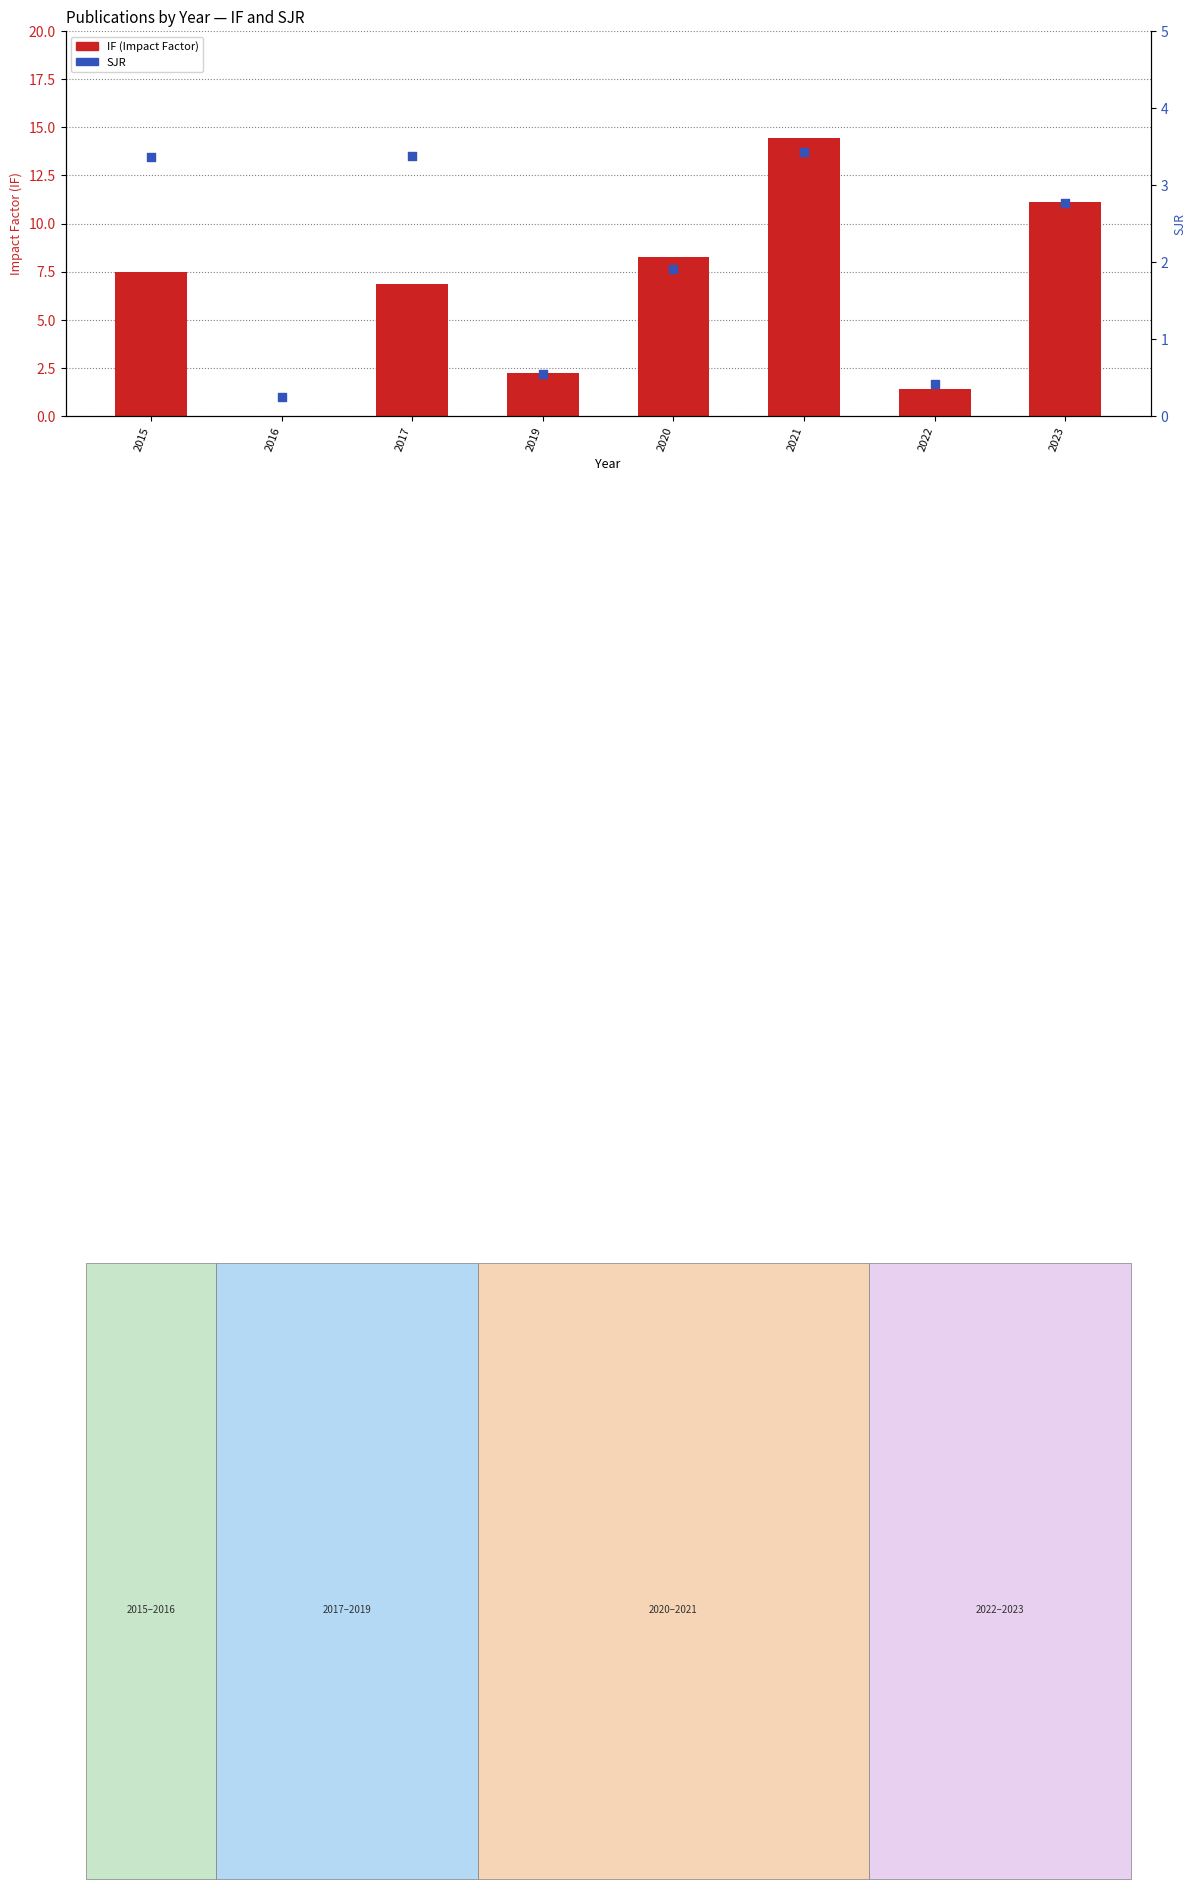

Which series has the largest total across all categories?

IF (Impact Factor)